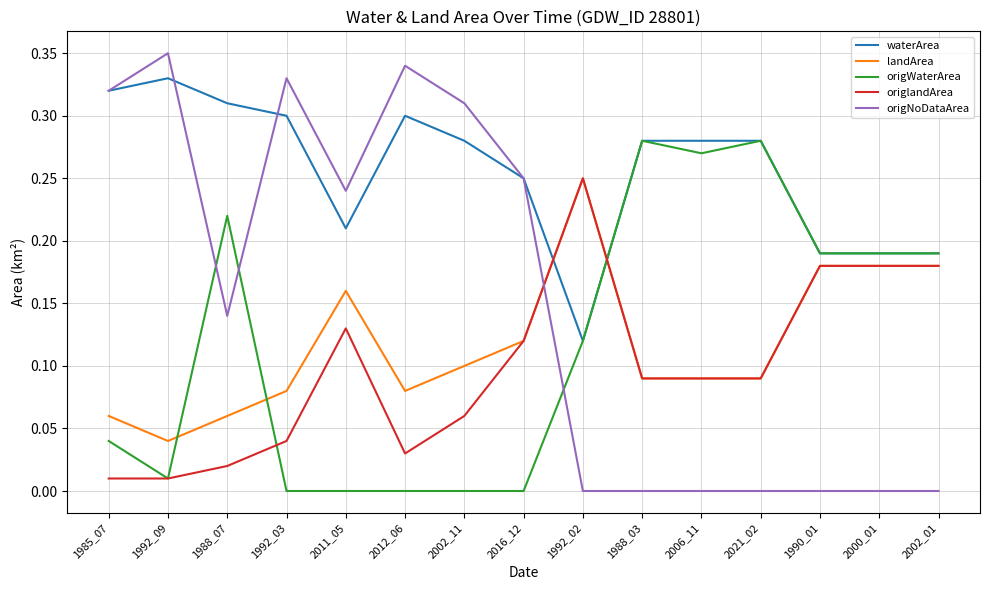

Is the value of landArea at 1992_02 greater than the value of waterArea at 2011_05?

Yes